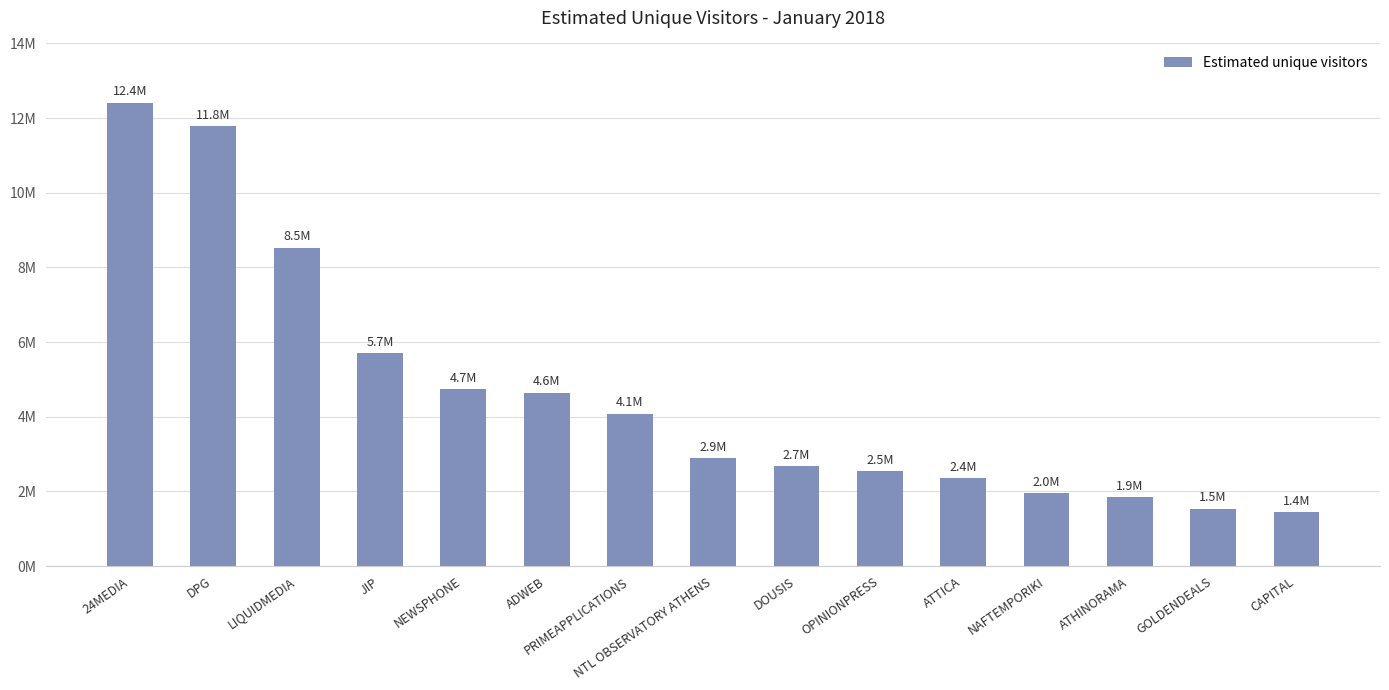

Which category has the highest value across all series?

24MEDIA